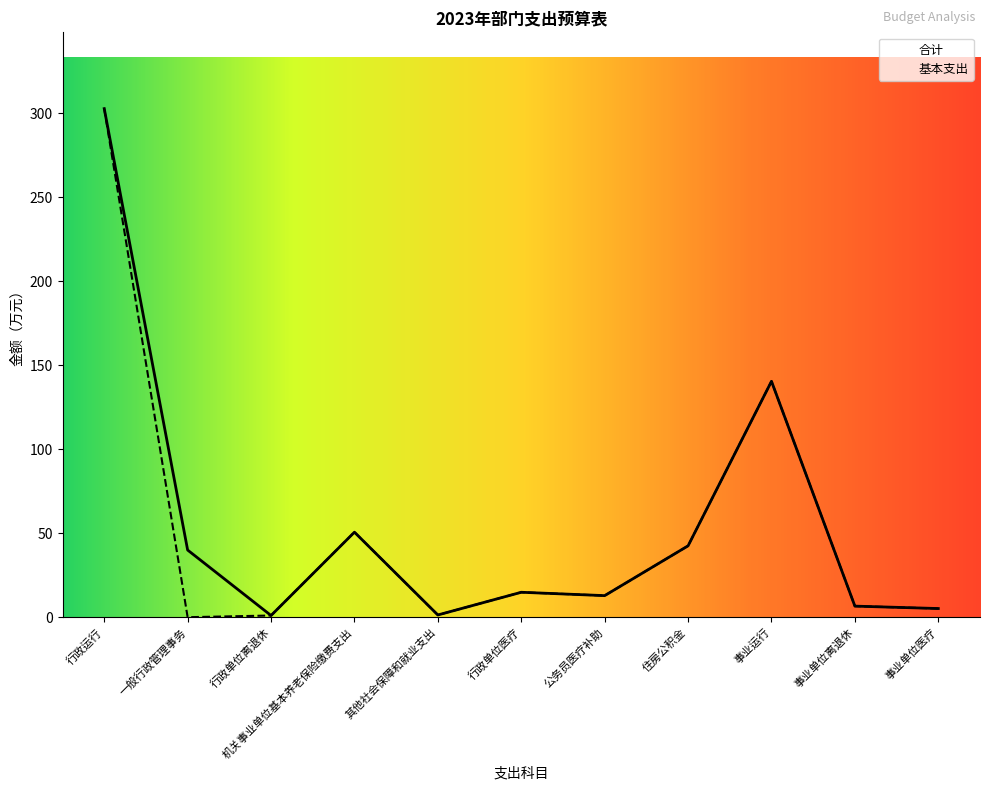

The 合计 series shows 75.8 at 住房公积金. True or false?

False